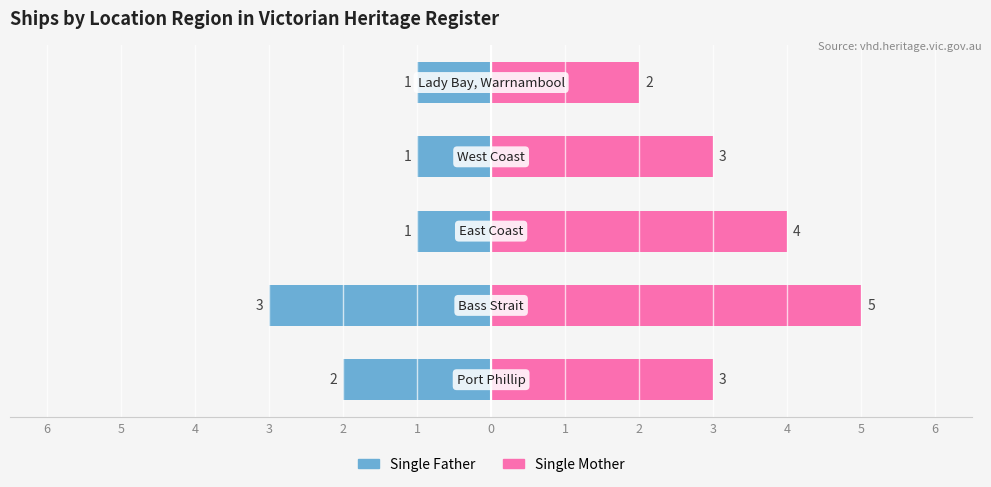

How many Single Mother values are between 3 and 4?

3